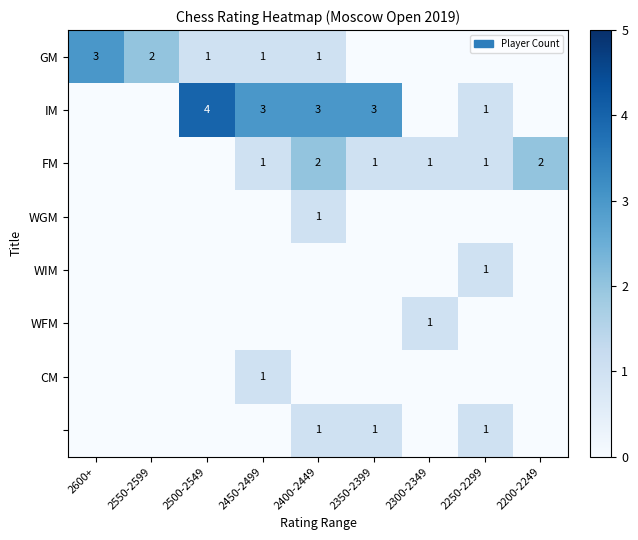

Is it true that FM equals 1 at 2350-2399?

True